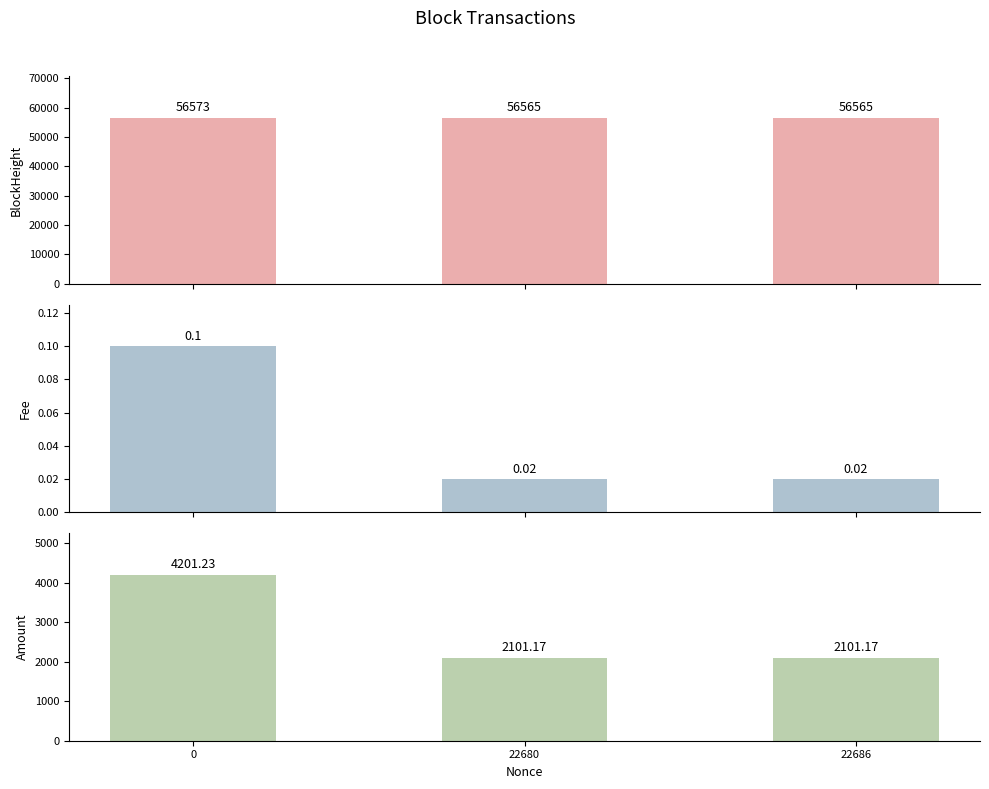

What is the value of the BlockHeight bar at the 2nd from the left?

56565.0